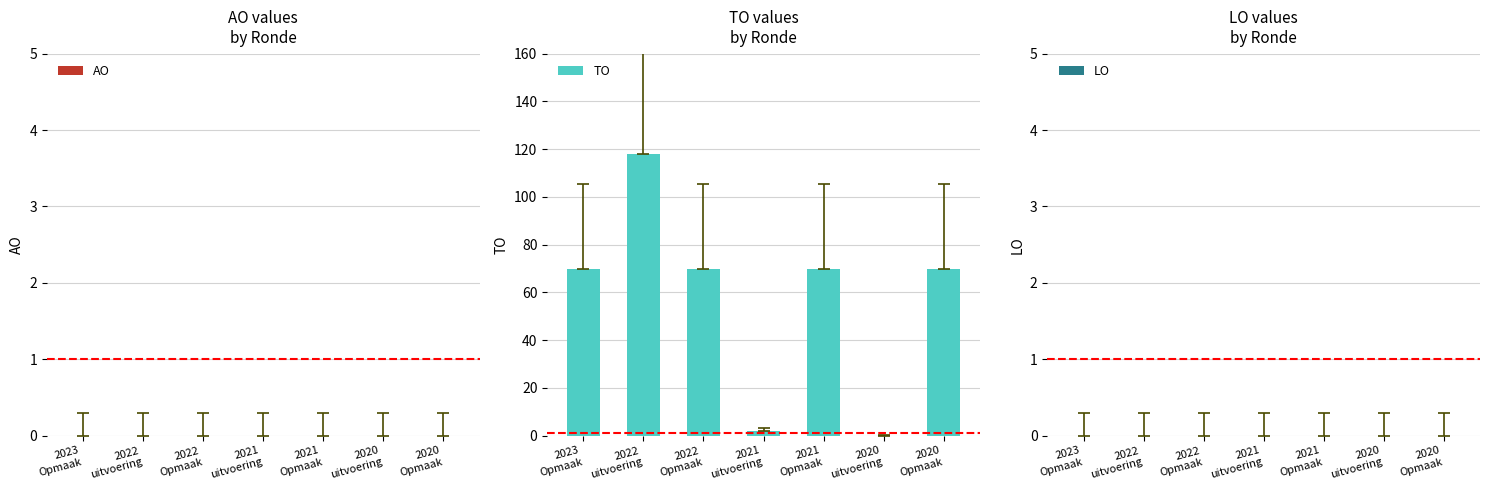

What is the sum of all values?

400